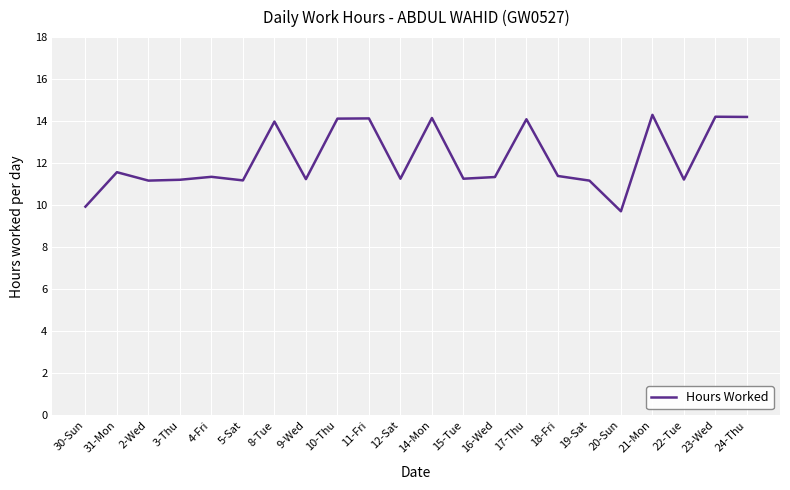

How many interior local valleys (lower than both neighbors) does the data have?

7